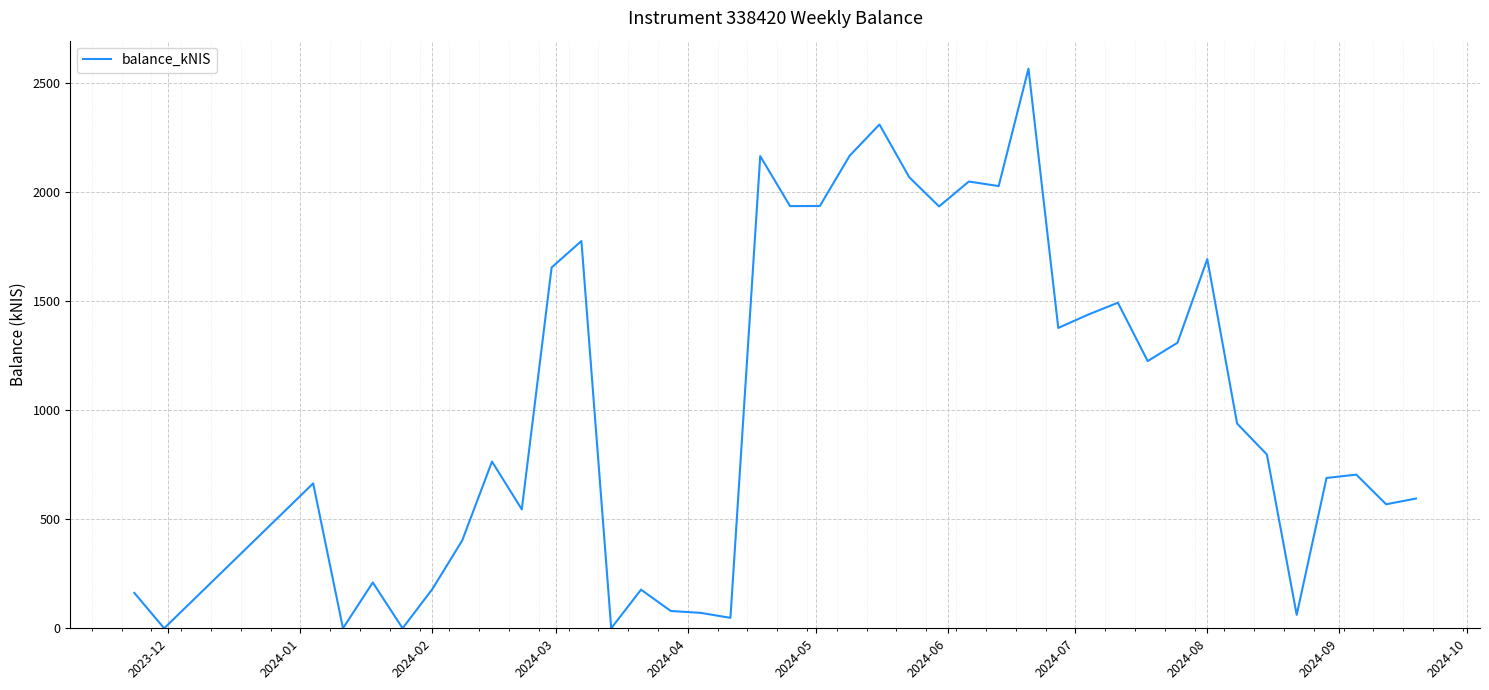

What is the maximum value shown in the chart?

2567.2